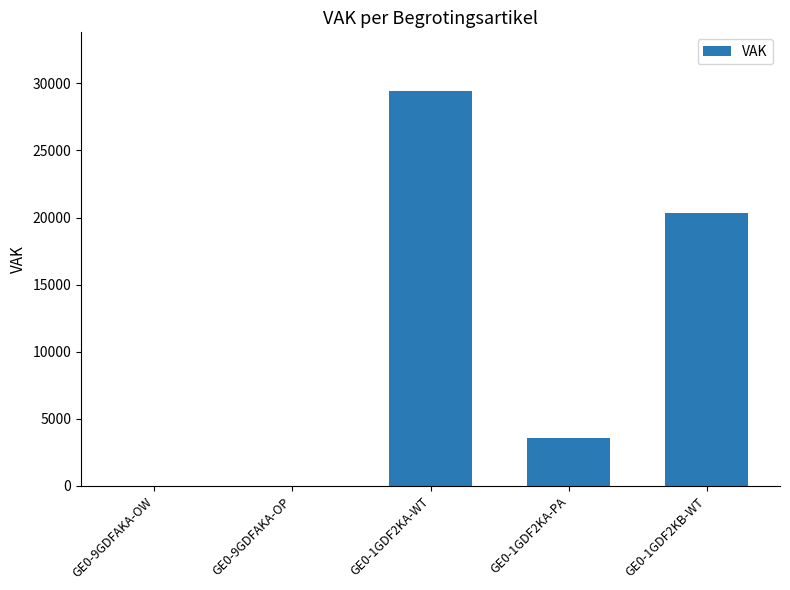

Reading left to right, extract all data points from this chart.

GE0-9GDFAKA-OW=0	GE0-9GDFAKA-OP=0	GE0-1GDF2KA-WT=29394	GE0-1GDF2KA-PA=3565	GE0-1GDF2KB-WT=20308